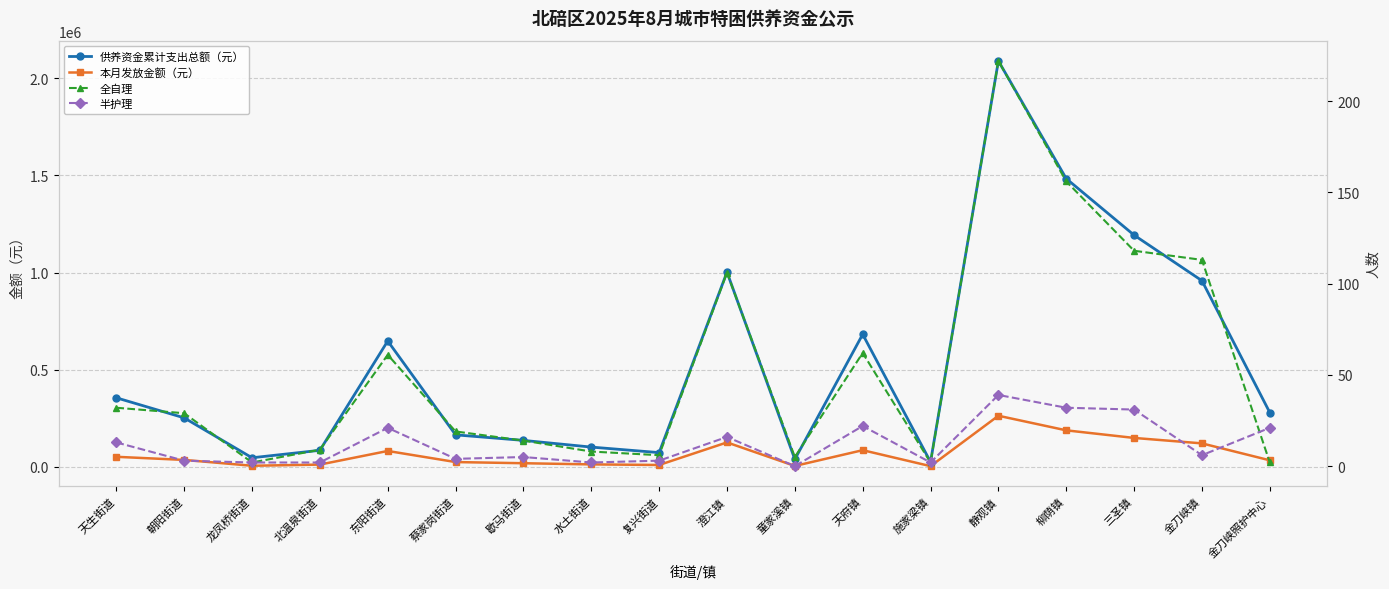

True or false: 供养资金累计支出总额（元） and 半护理 intersect in this chart.

False